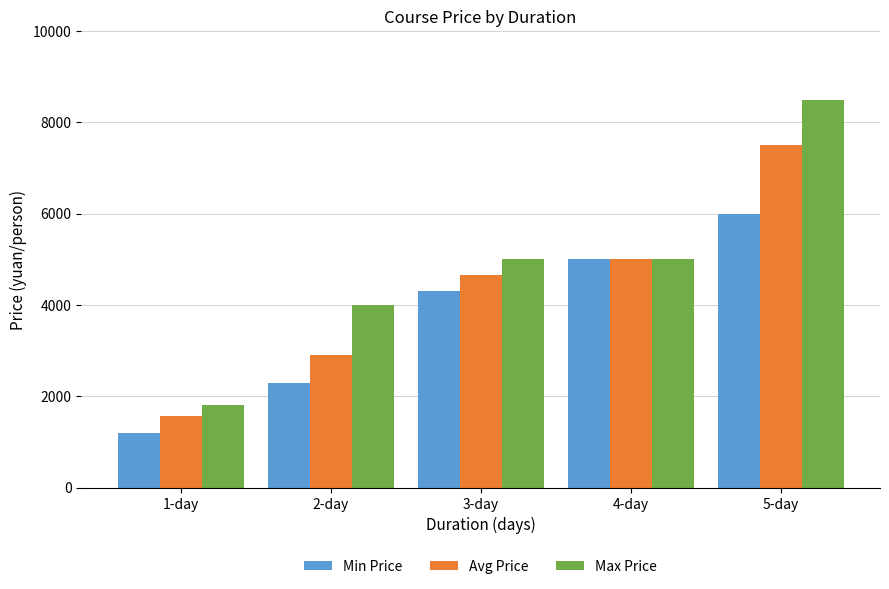

What is the difference between the highest and lowest values at 5-day?

2500